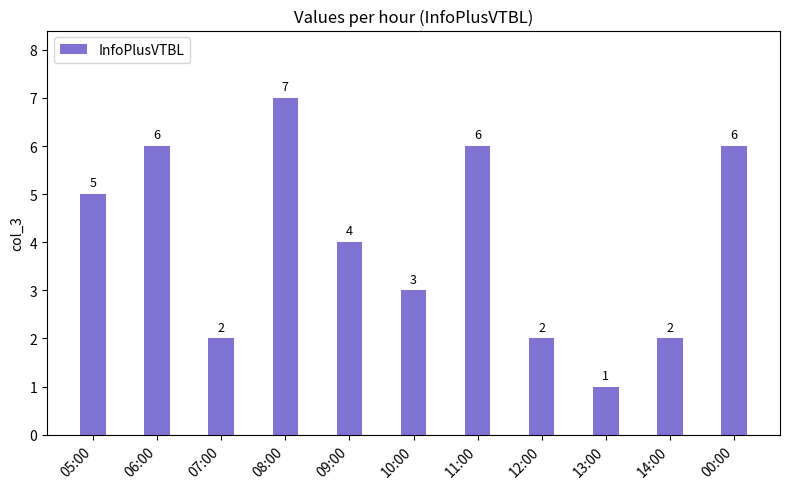

What is the change in value from 11:00 to 14:00?

-4